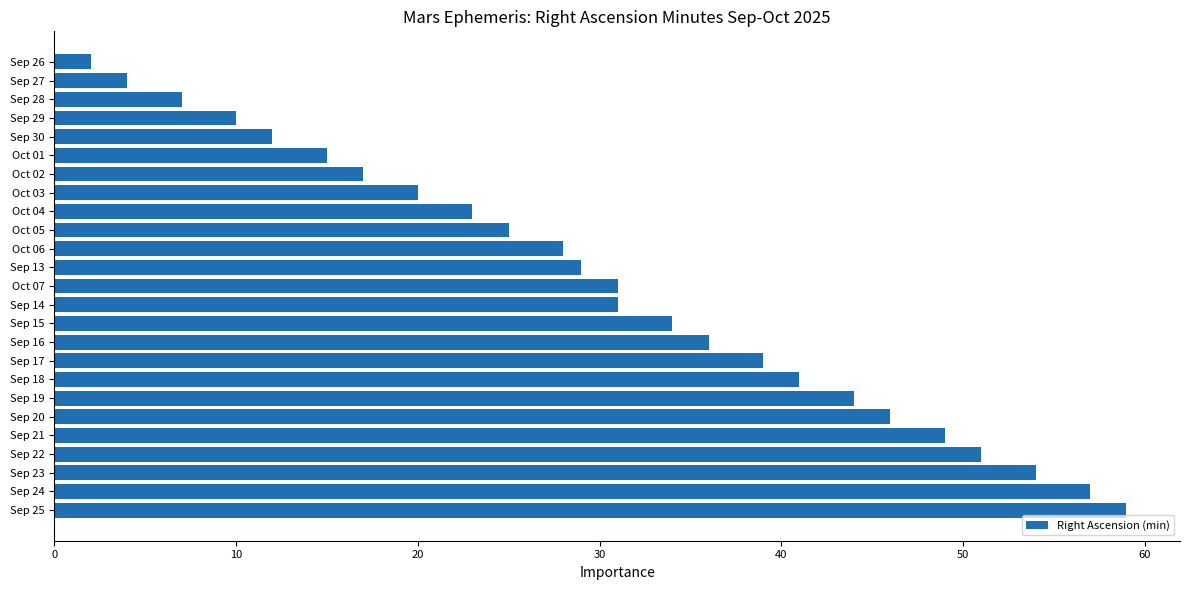

What is the sum of all values?

764